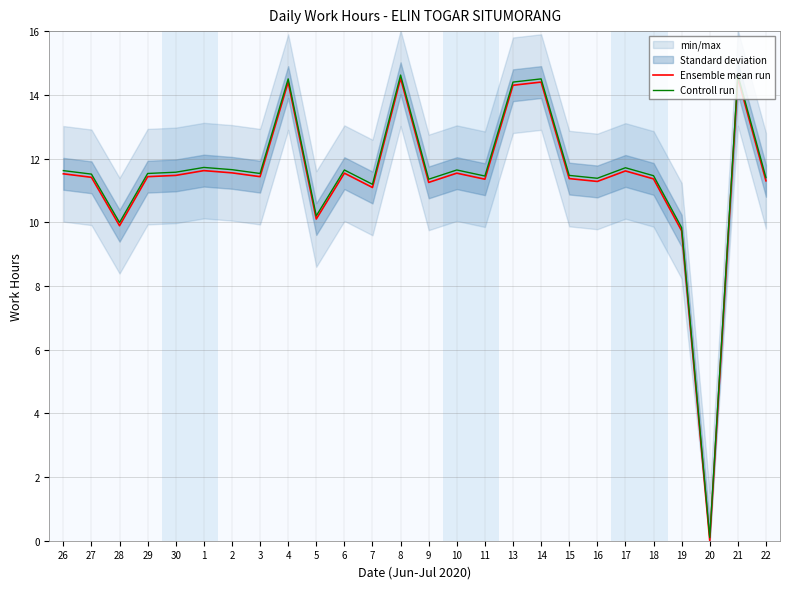

What is the difference between the Ensemble mean run values at 6 and 30?

0.1